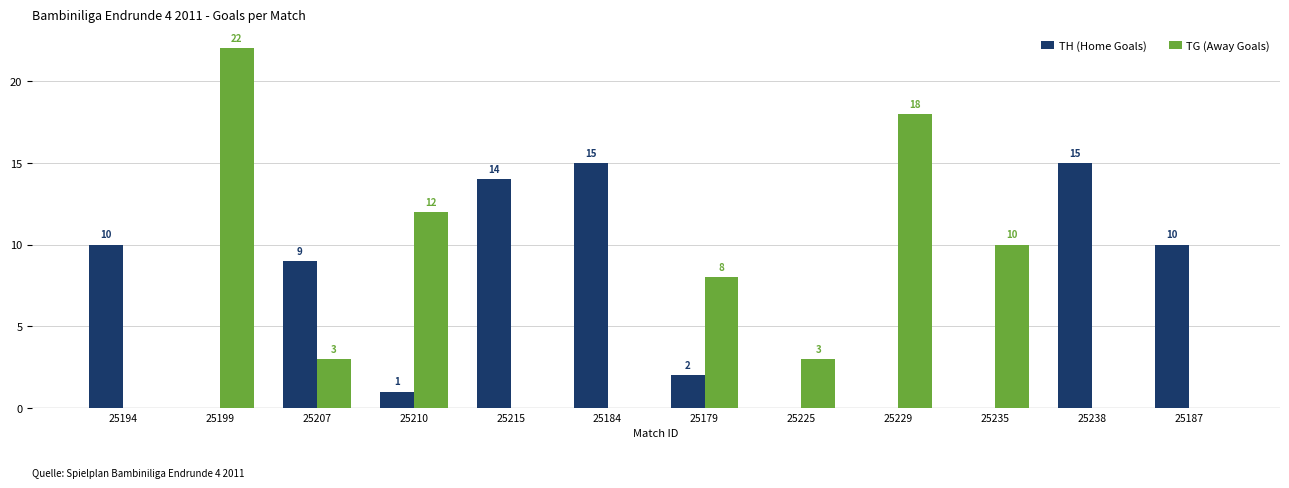

What is the highest value of the TH (Home Goals) series?

15